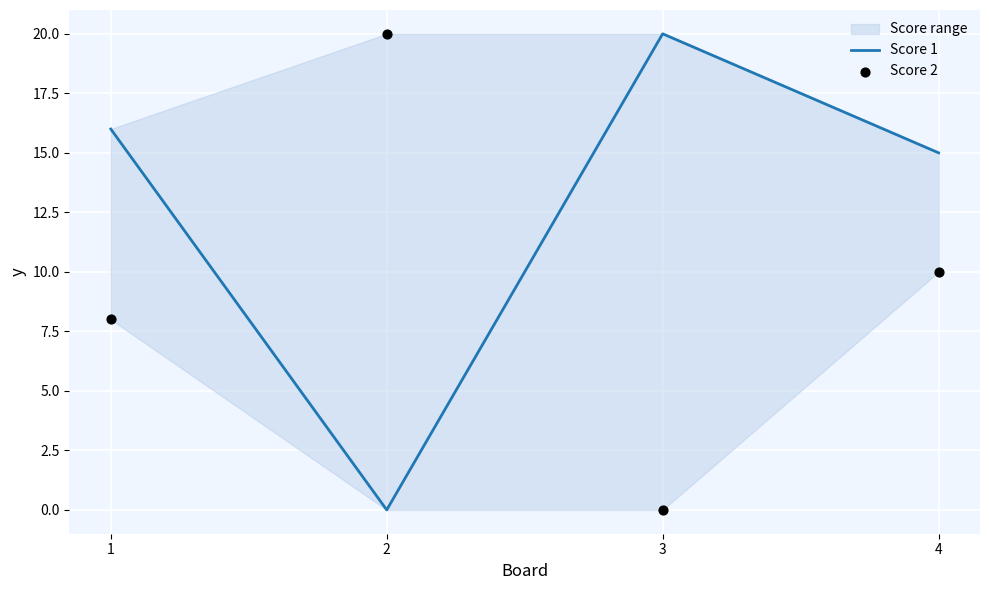

Which series contains the lowest Y value?

Score 1